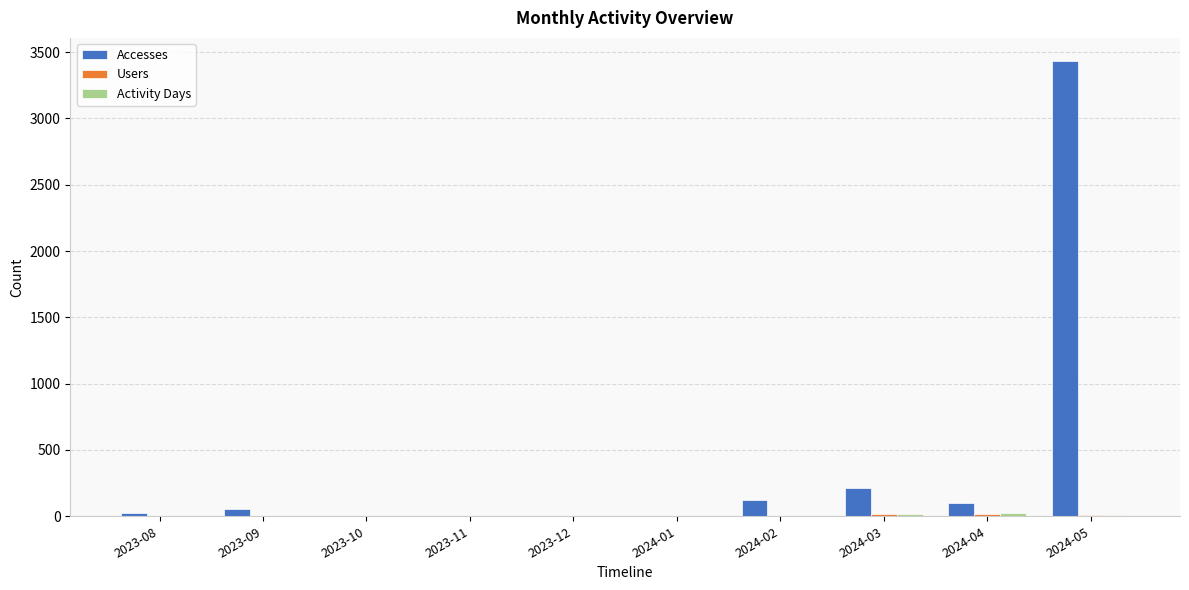

What is the greatest value displayed?

3436